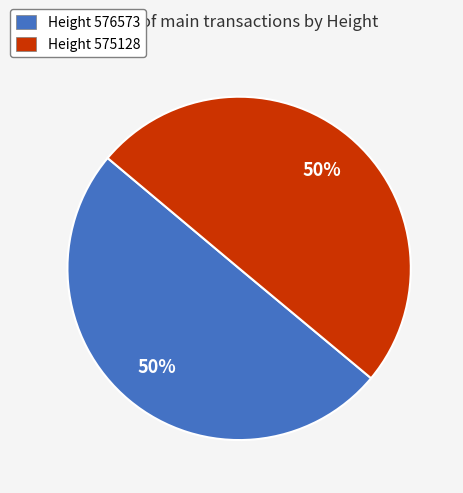

What percentage is the Height 575128 slice, to the nearest percent?

50%